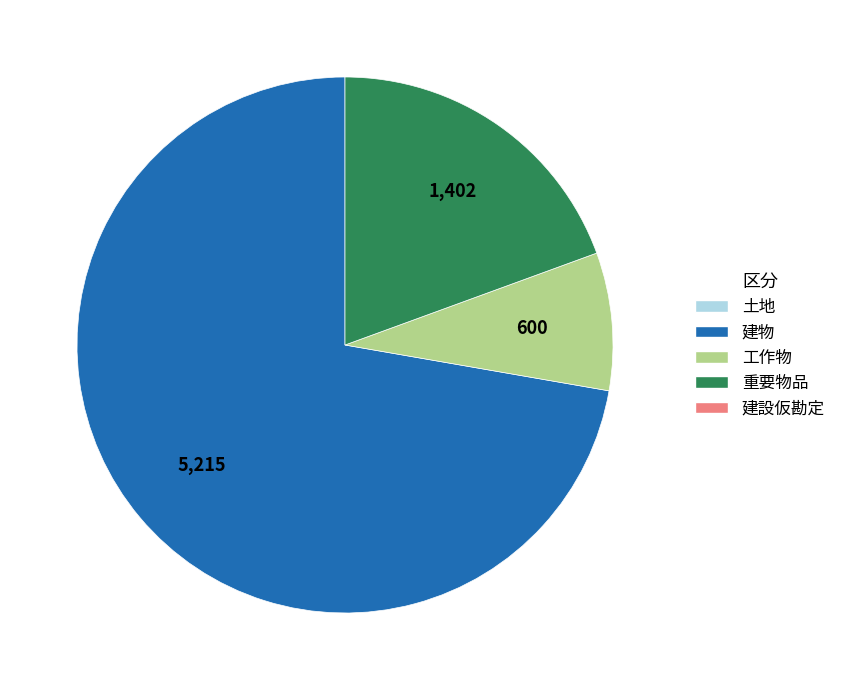

Is there any slice that represents more than half of the pie?

Yes